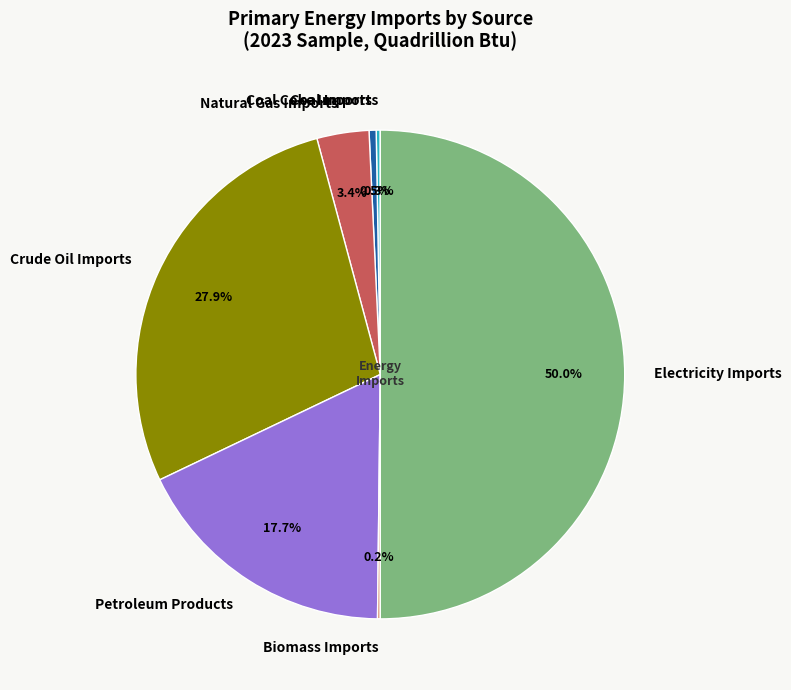

Is the sum of Electricity Imports and Petroleum Products greater than half?

Yes